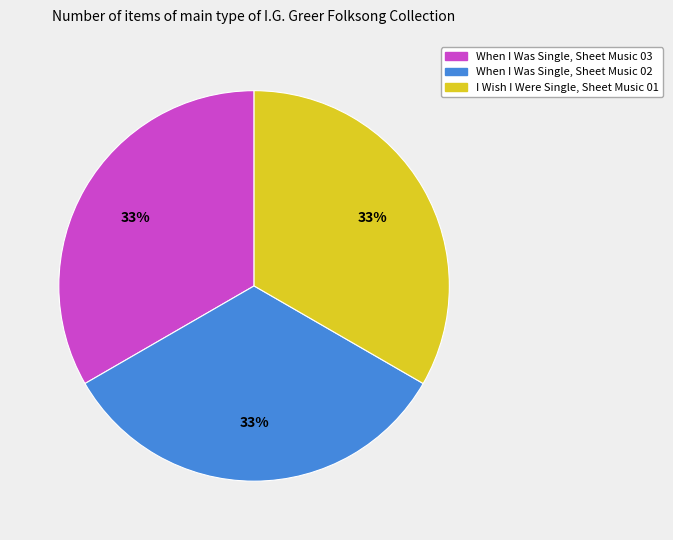

Is the sum of I Wish I Were Single, Sheet Music 01 and When I Was Single, Sheet Music 02 greater than half?

Yes